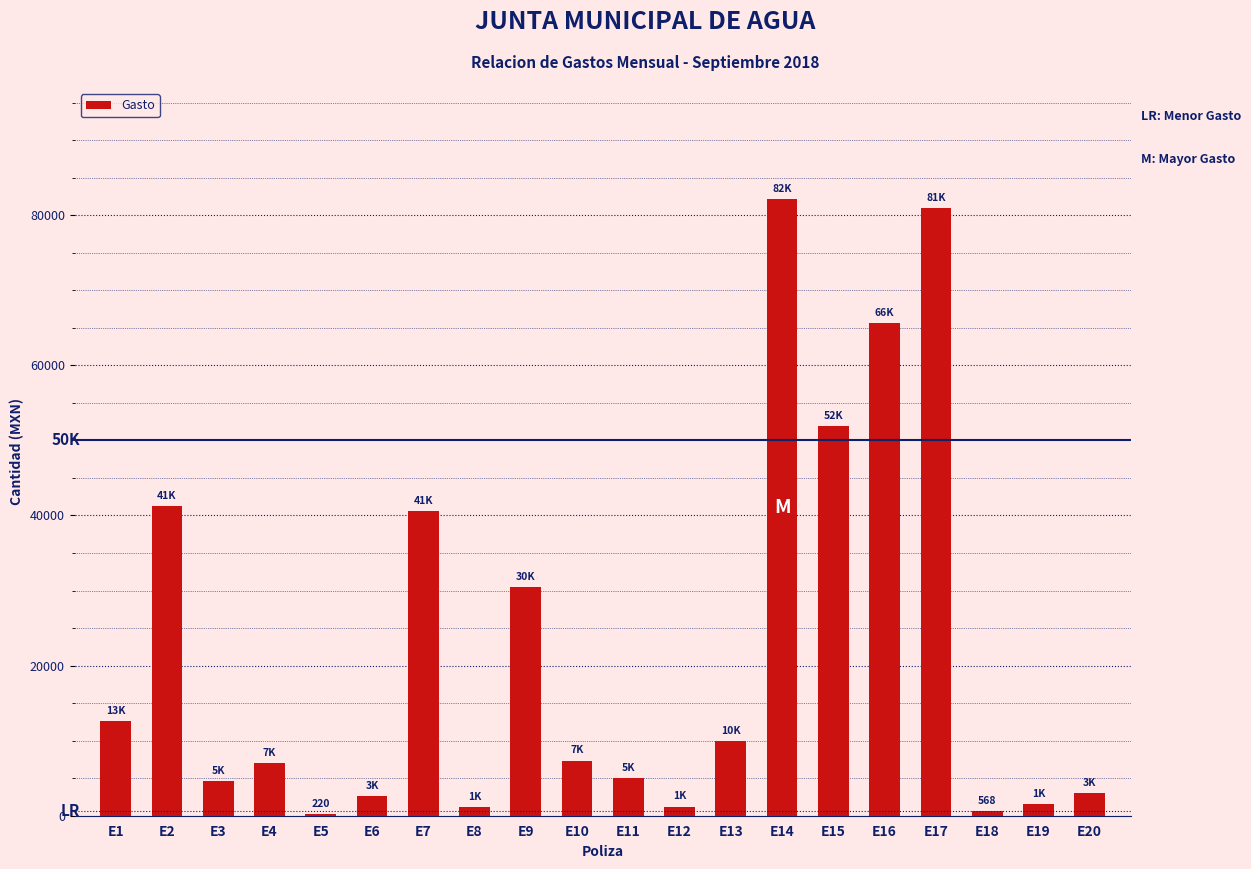

Count the number of data series in this chart.

1